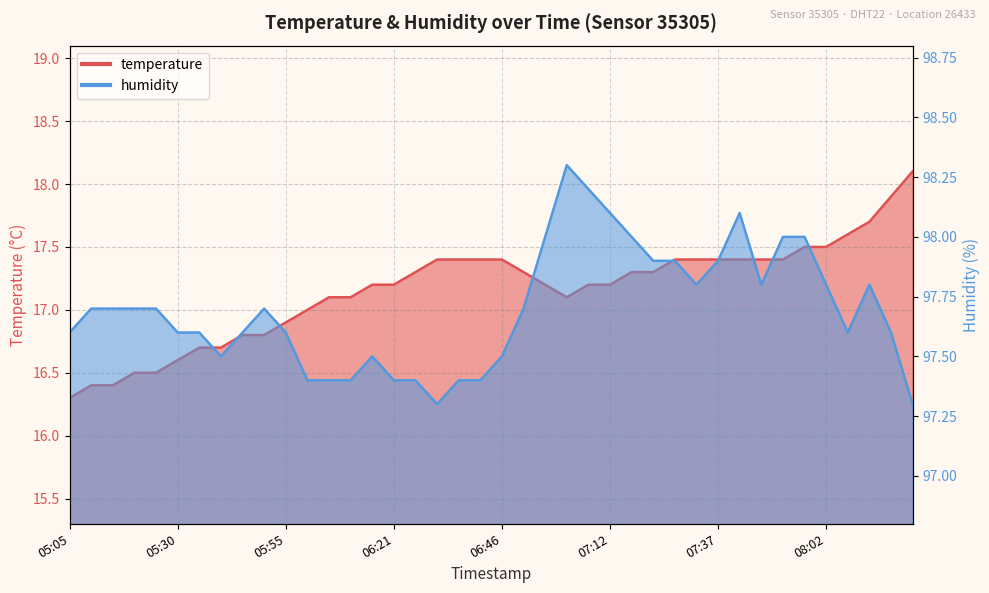

Between 05:10 and 06:31, which series saw the biggest shift?

temperature